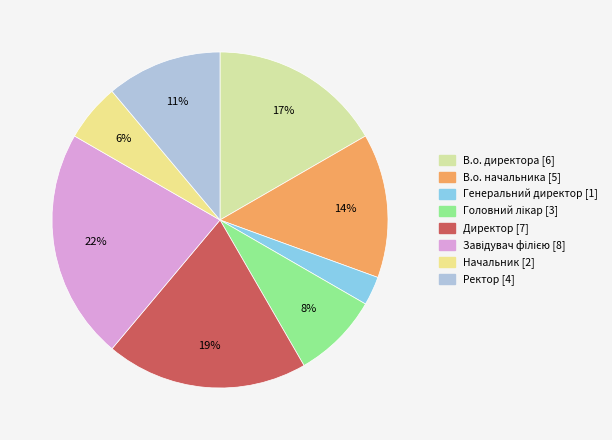

Rank the categories by value from lowest to highest.

Генеральний директор, Начальник, Головний лікар, Ректор, В.о. начальника, В.о. директора, Директор, Завідувач філією